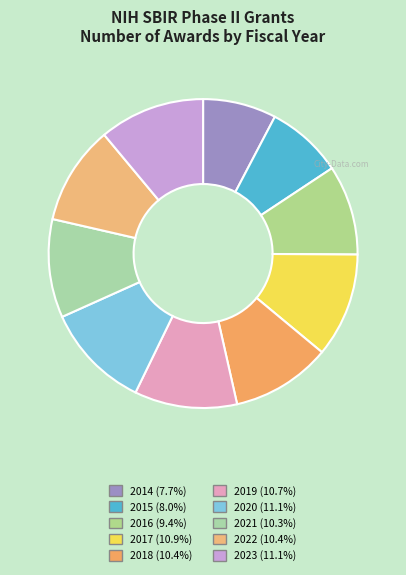

Approximately how many times larger is the value at 2018 compared to 2014?

1.4